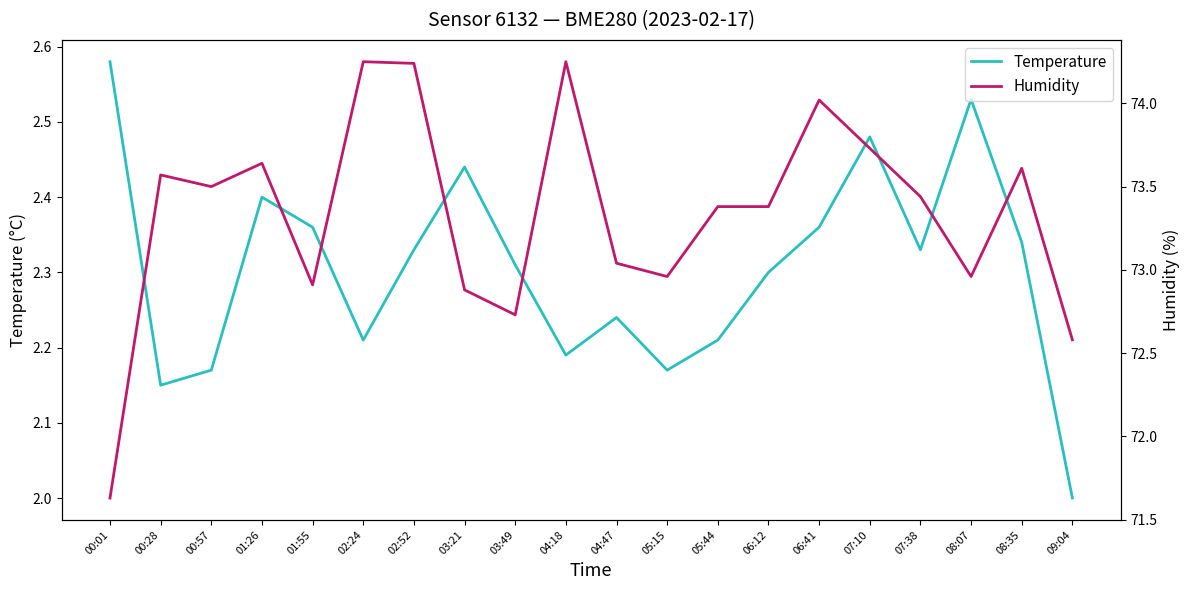

Where is the first local minimum for Temperature?

00:28